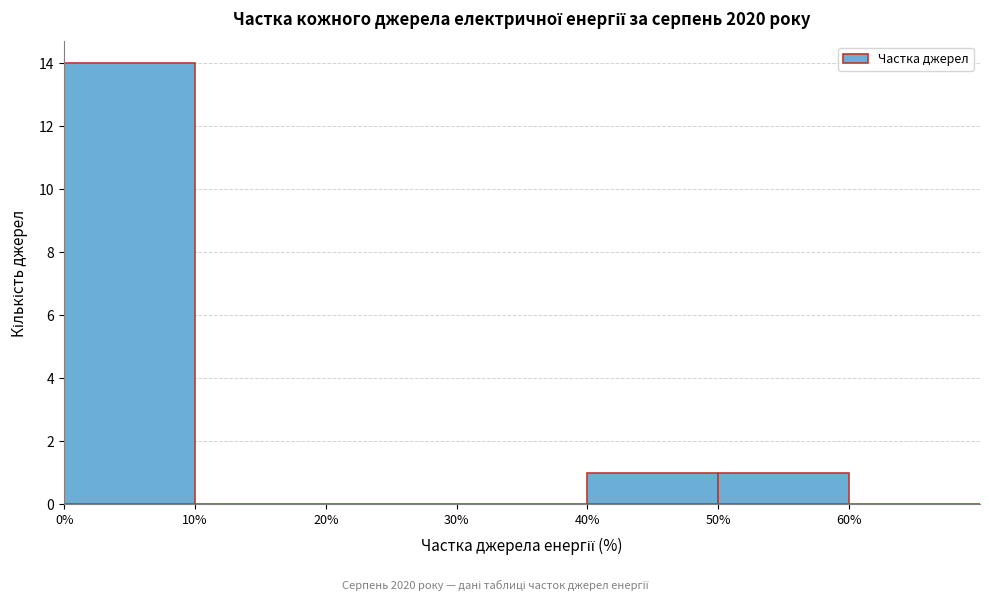

How tall is the bar that spans 50 to 60 on the x-axis? The values are not printed on the chart, so give them approximately, as read against the axis.

1